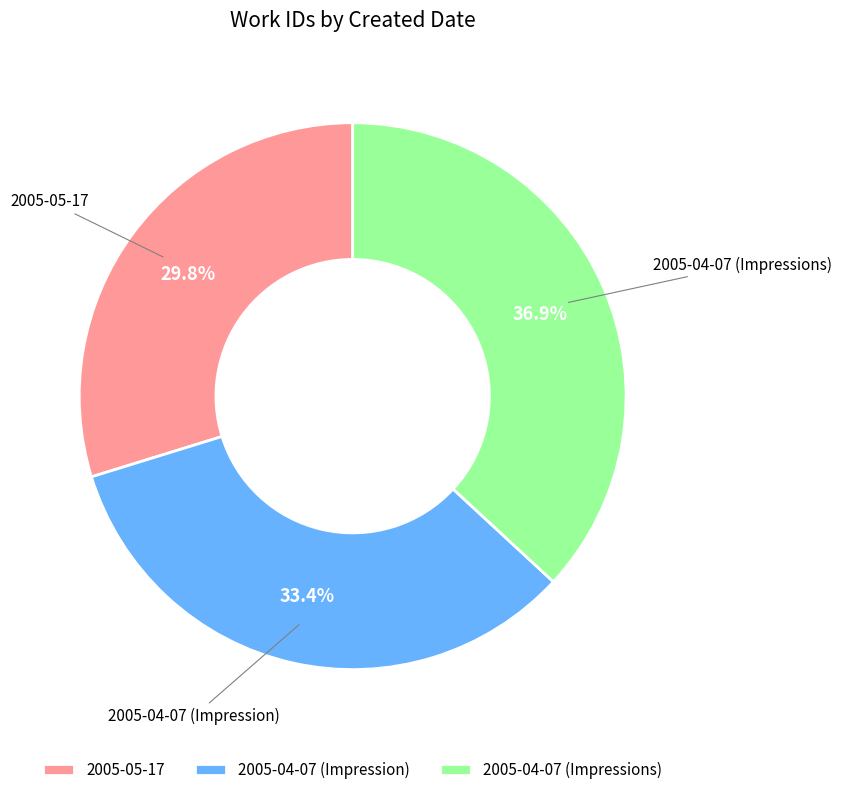

How many segments does this pie chart have?

3